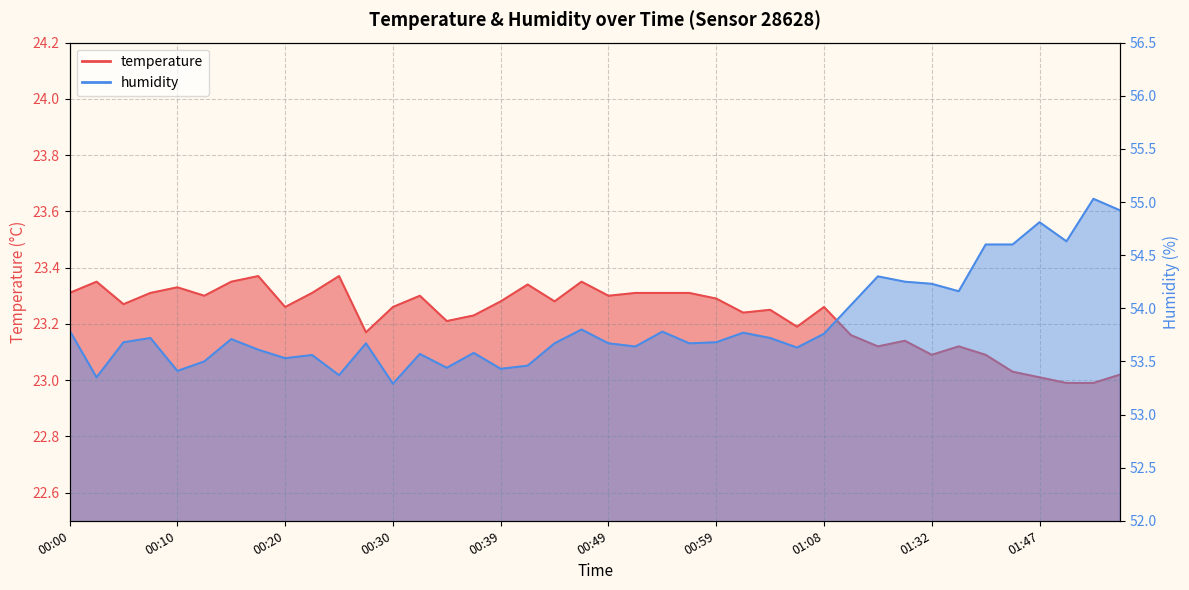

What position from the left is 01:42?

36